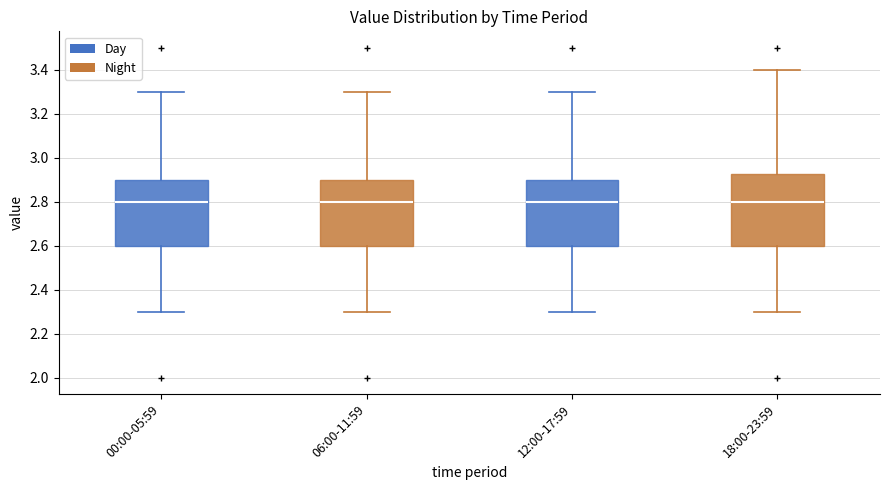

Where is the lower edge of the box for 06:00-11:59 on the y-axis? The values are not printed on the chart, so give them approximately, as read against the axis.

2.60